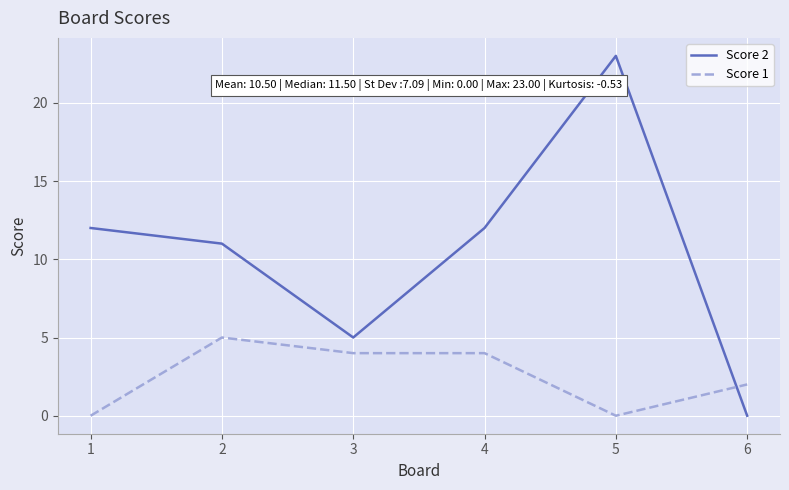

How many lines are shown in the chart?

2